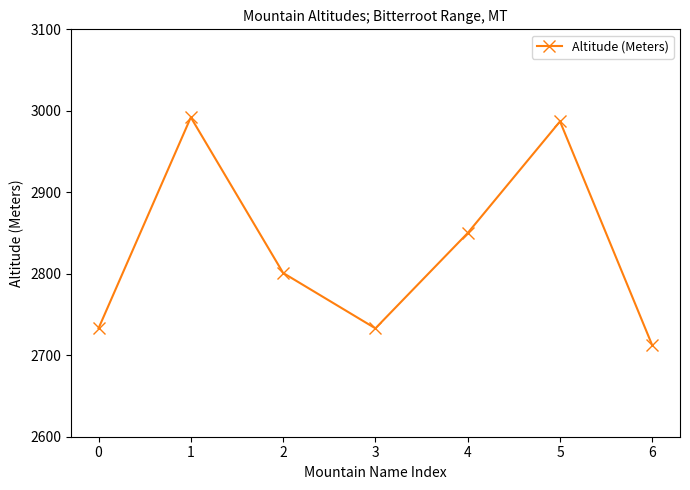

What is the change in value from 1 to 6?

-280